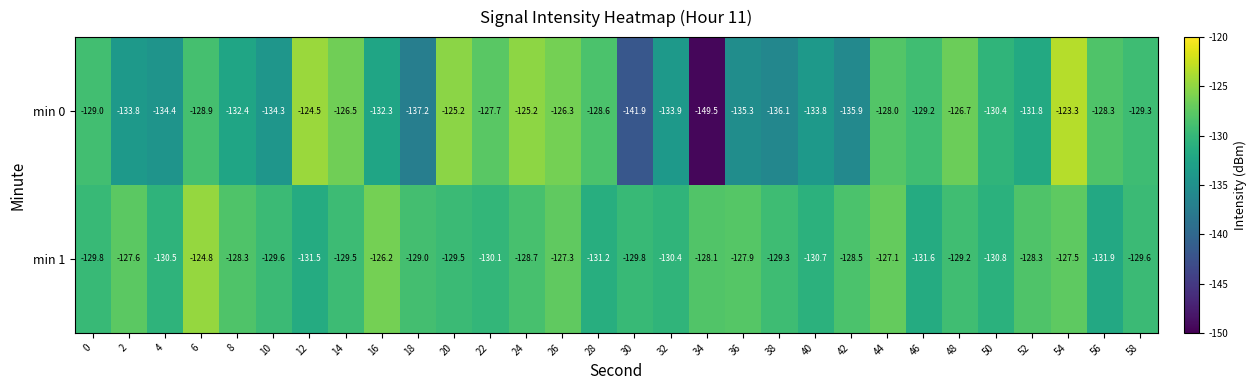

Between 18 and 22, which series saw the biggest shift?

min 0